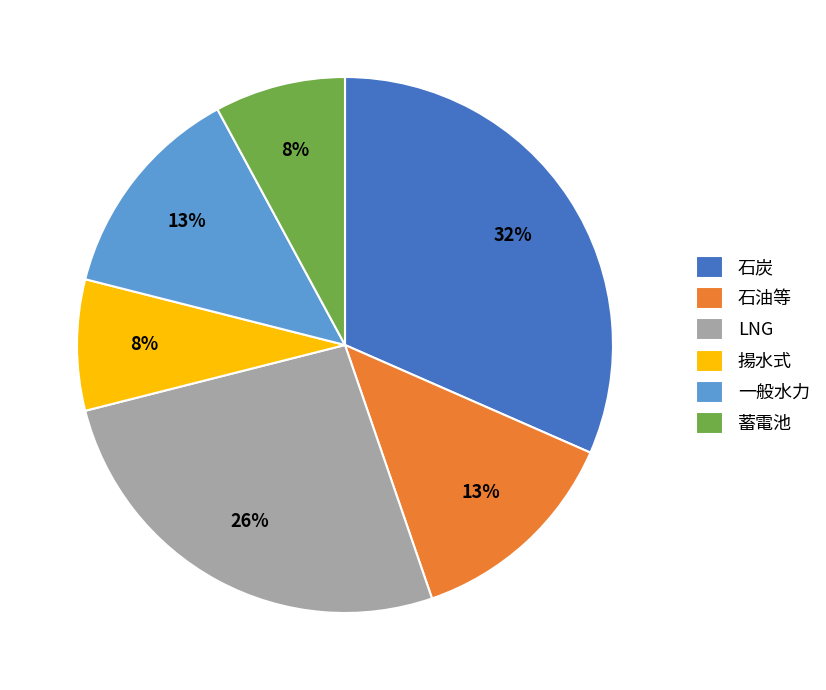

Is LNG the majority of the pie?

No